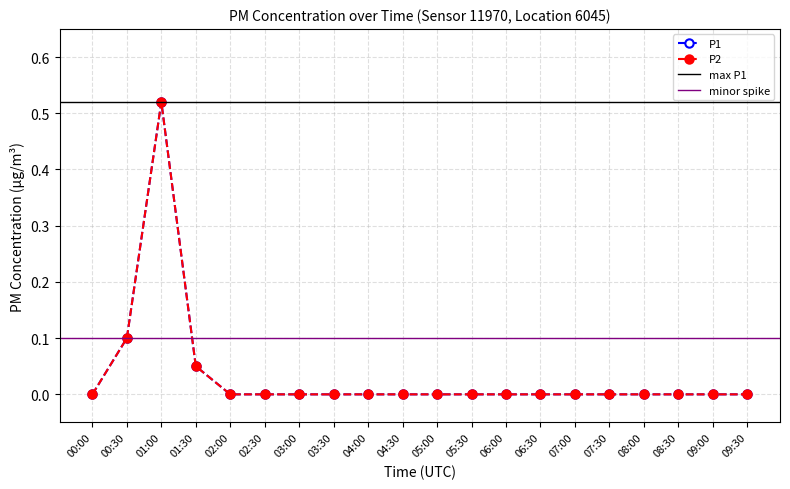

Which category has the lowest value in the P2 series?

00:00